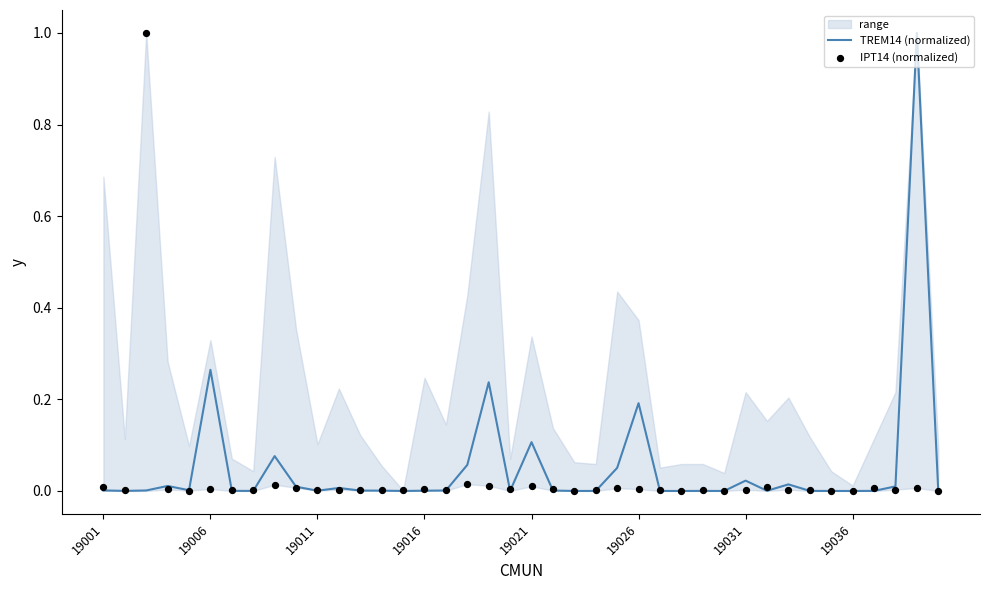

At how many categories does at least one series exceed 0?

40